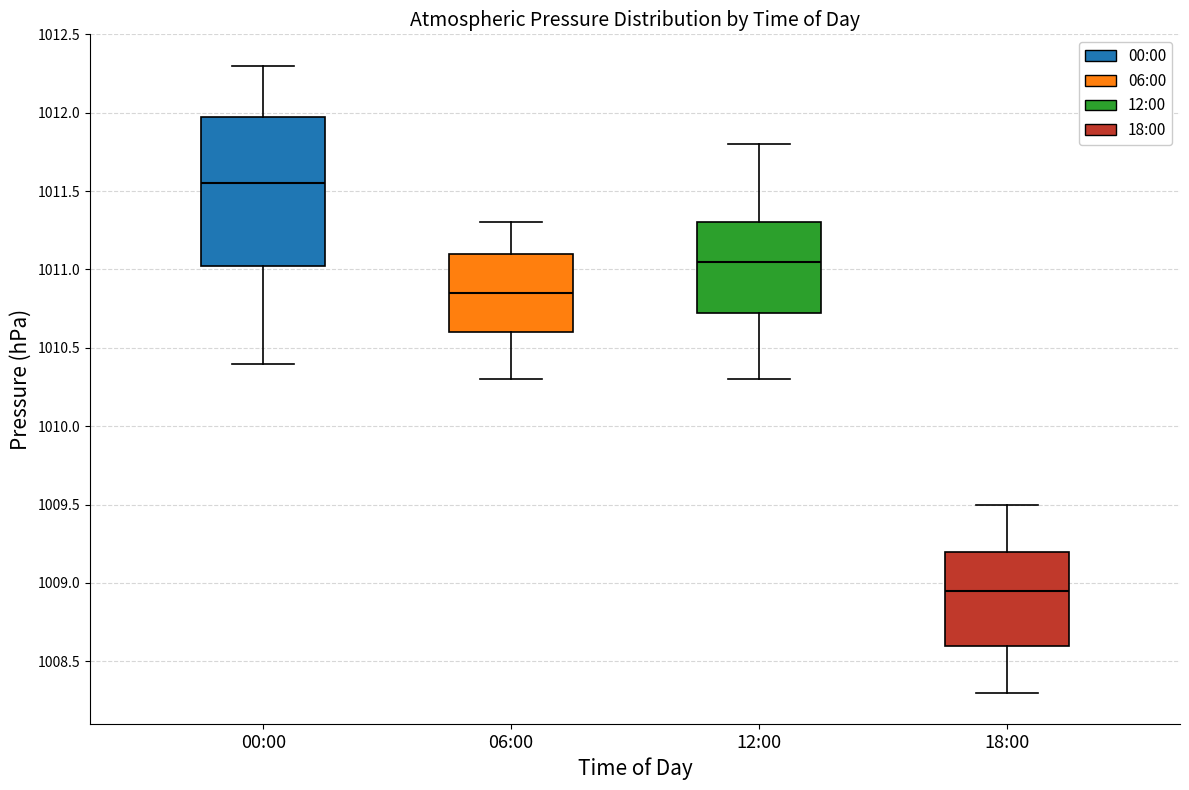

Reading left to right, read every box against the y-axis: the position of its median line, the range the box covers, and the ends of its whiskers. The values are not printed on the chart, so give them approximately, as read against the axis.

00:00: median 1011.55, box 1011.05 to 1012.00, whiskers 1010.40 to 1012.30
06:00: median 1010.85, box 1010.60 to 1011.10, whiskers 1010.30 to 1011.30
12:00: median 1011.05, box 1010.75 to 1011.30, whiskers 1010.30 to 1011.80
18:00: median 1008.95, box 1008.60 to 1009.20, whiskers 1008.30 to 1009.50